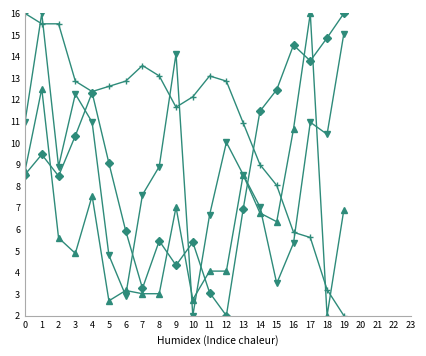

What is the maximum value shown in the chart?

16.0